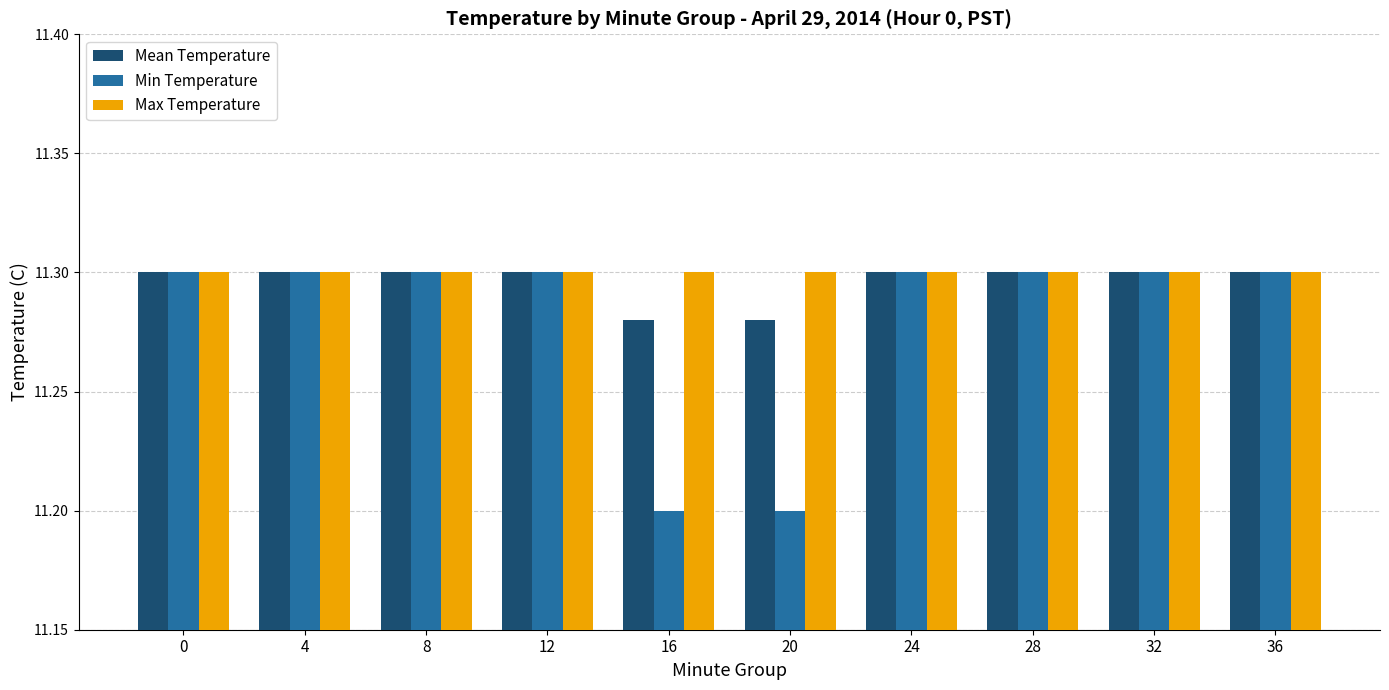

At how many categories does at least one series exceed 11?

10